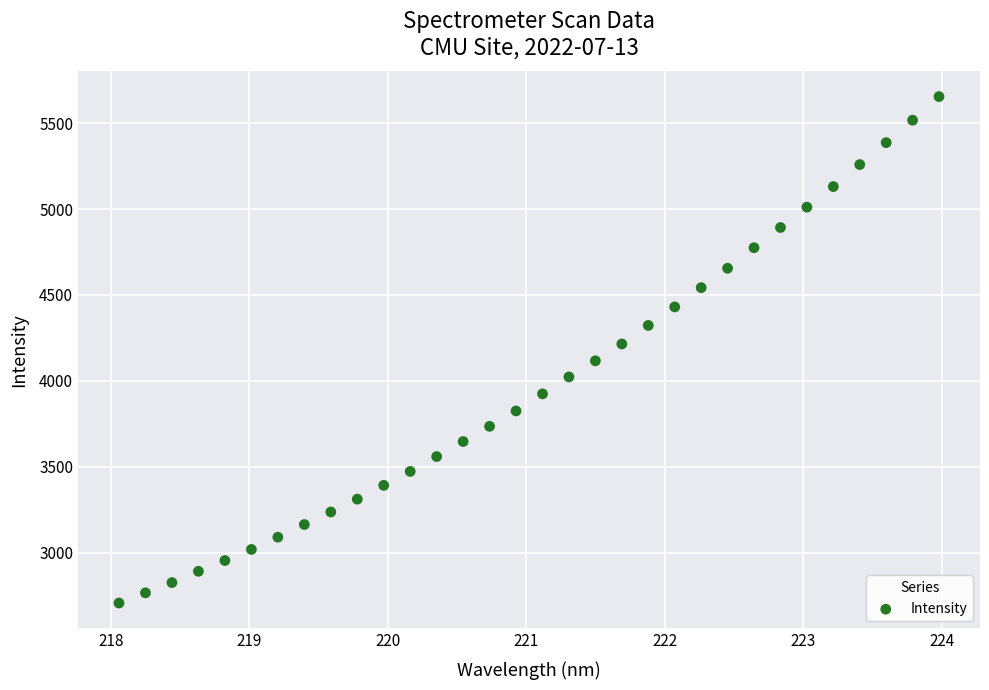

What is the range of Y values (max minus min)?

2948.0